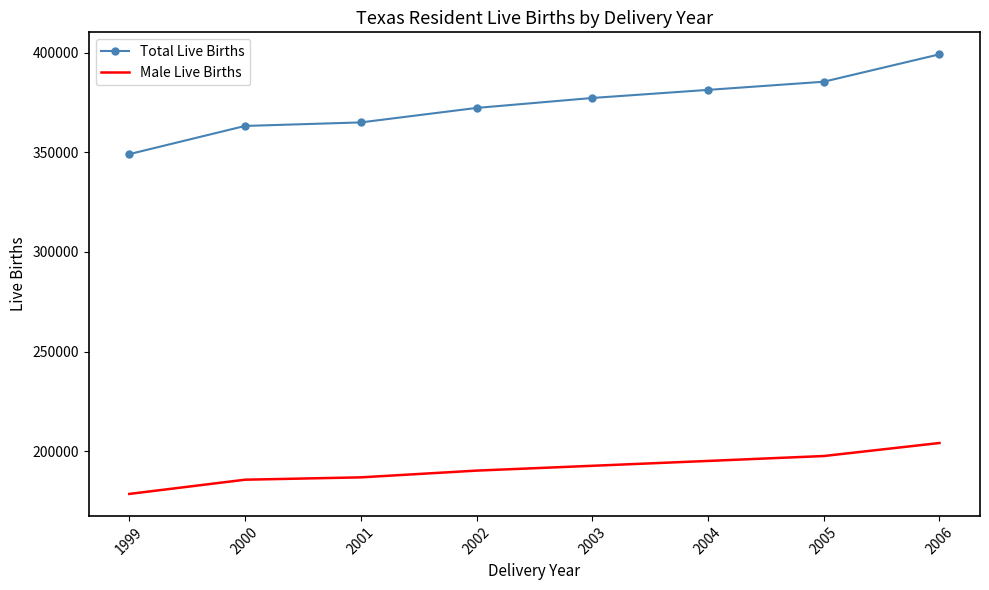

What is the sum of the Male Live Births values at 2000 and 2001?

372365